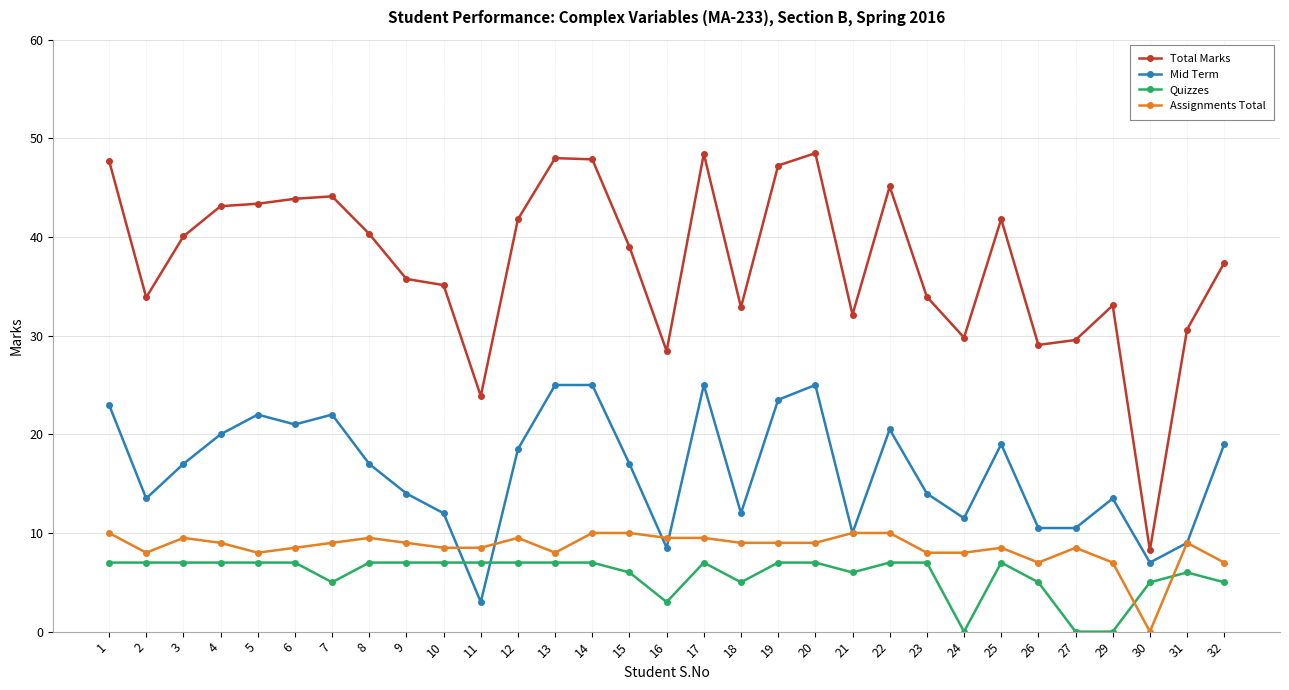

What is the total value across all series at 10?

62.6